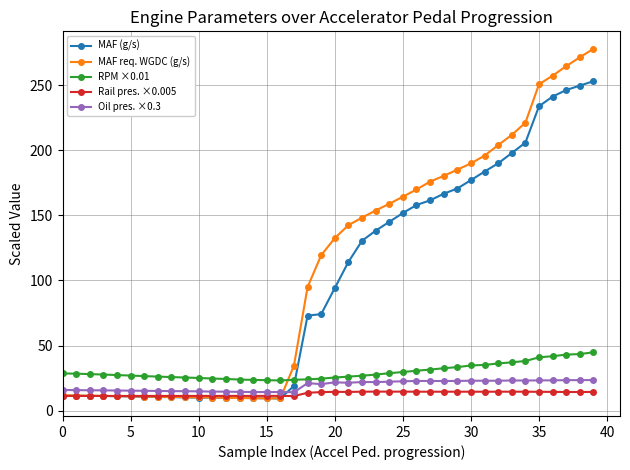

How many intersections are there between Oil pres. ×0.3 and MAF (g/s)?

1